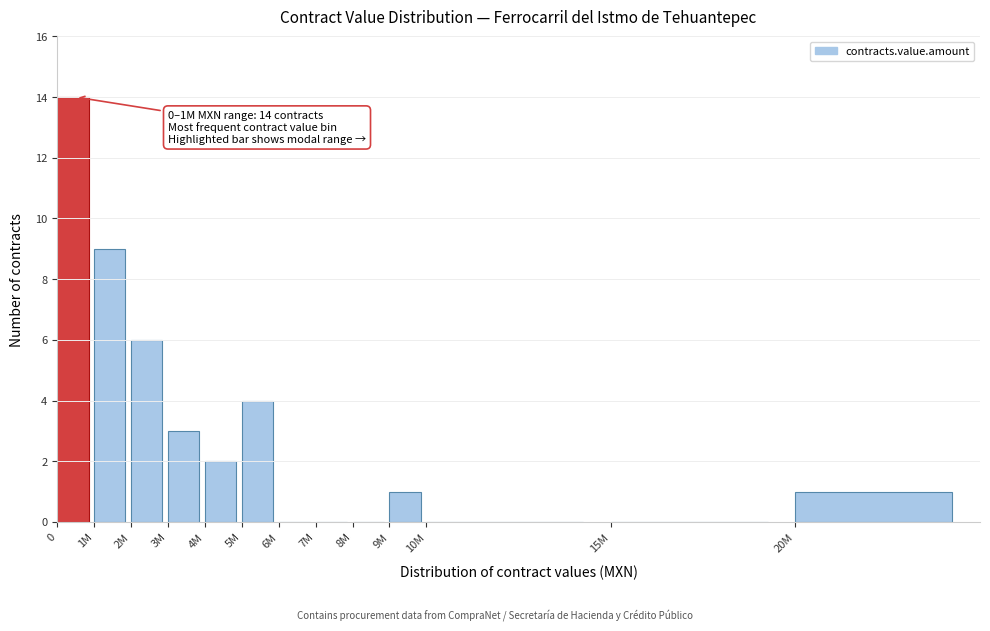

Reading left to right, extract all data points from this chart.

0=14	1M=9	2M=6	3M=3	4M=2	5M=4	6M=0	7M=0	8M=0	9M=1	10M=0	15M=0	20M=1